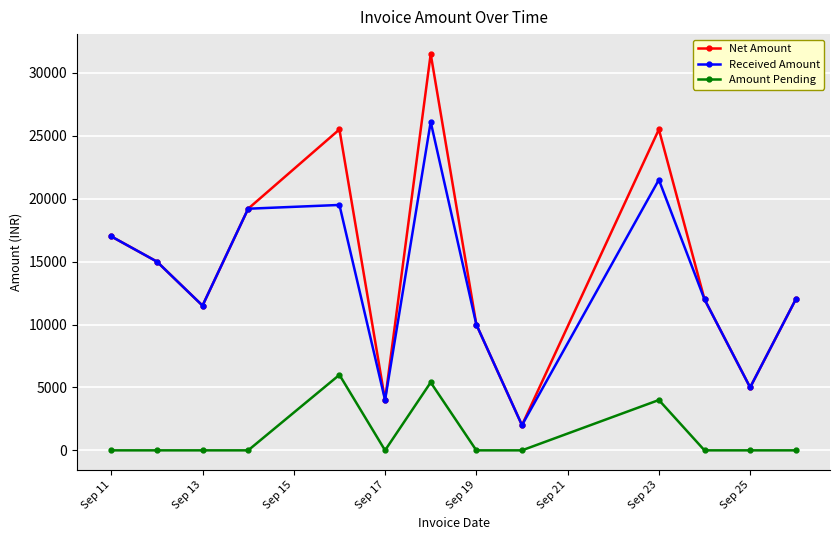

Does the chart display data point markers on the line(s)?

Yes